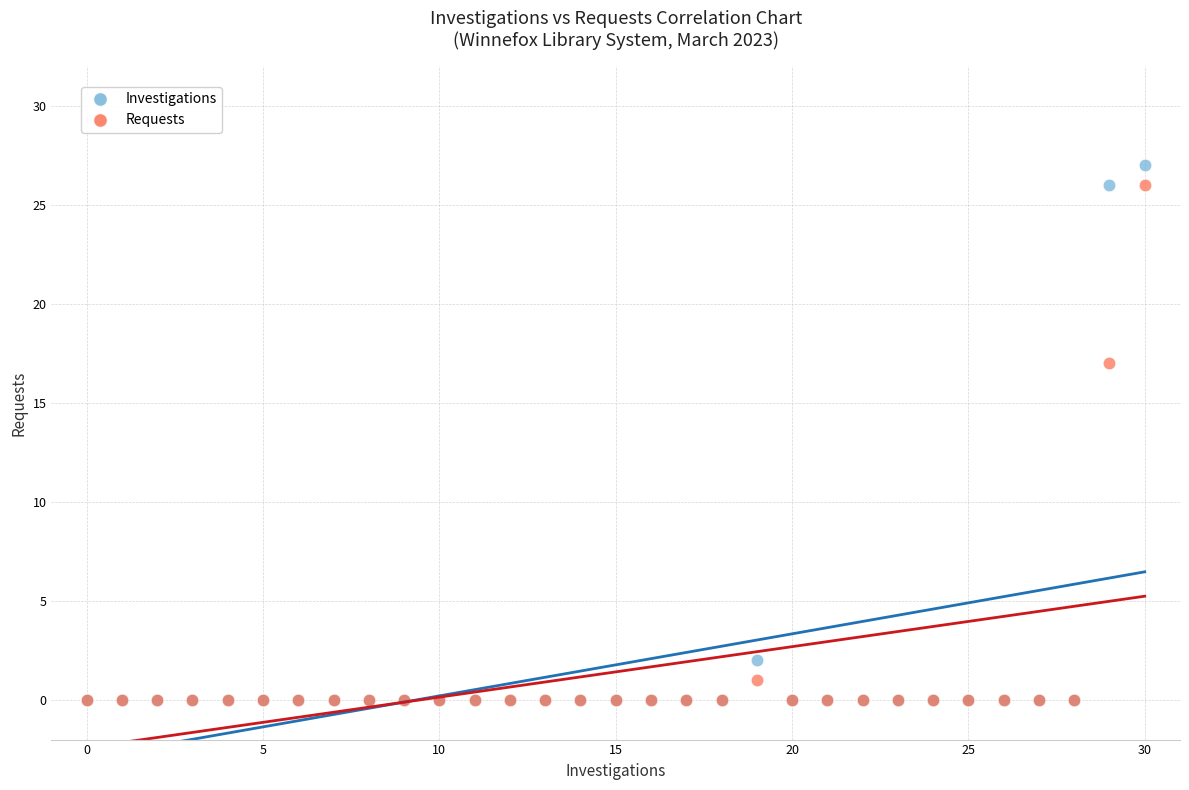

In the Requests series, what Y value is closest to 13?

17